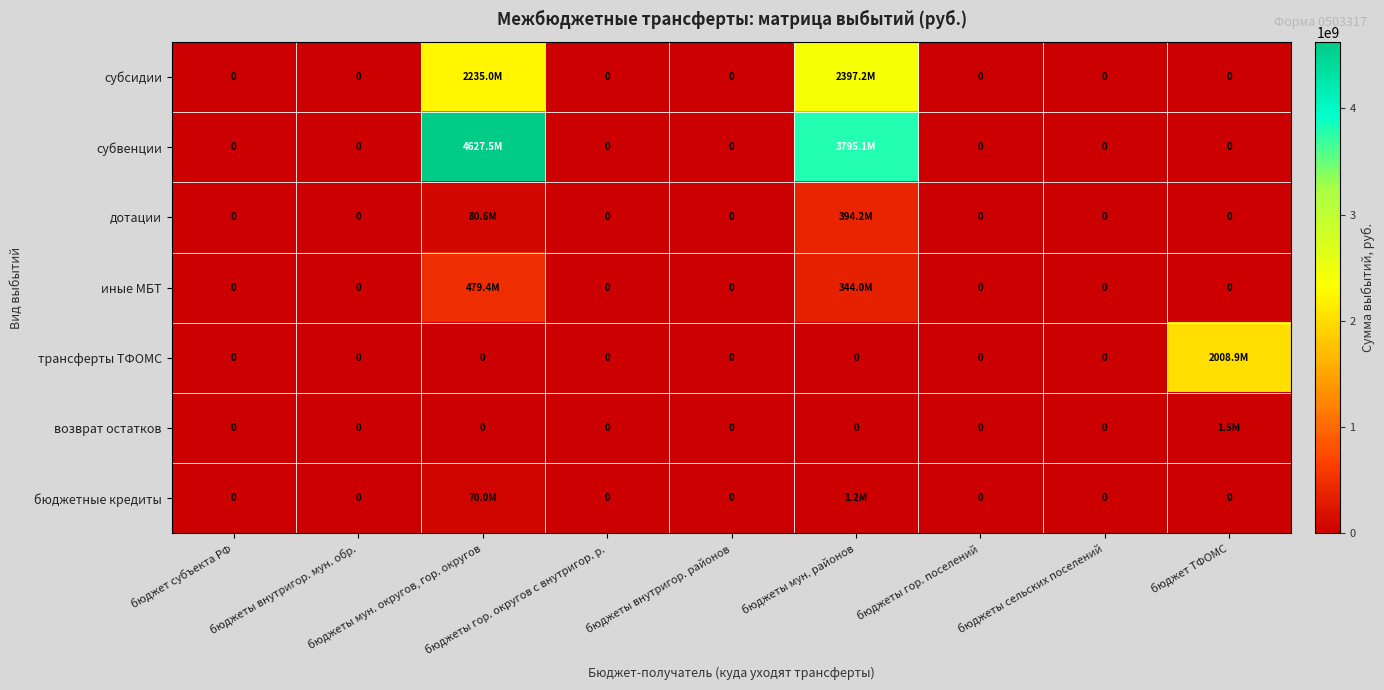

Which category has the highest value across all series?

бюджеты мун. округов, гор. округов